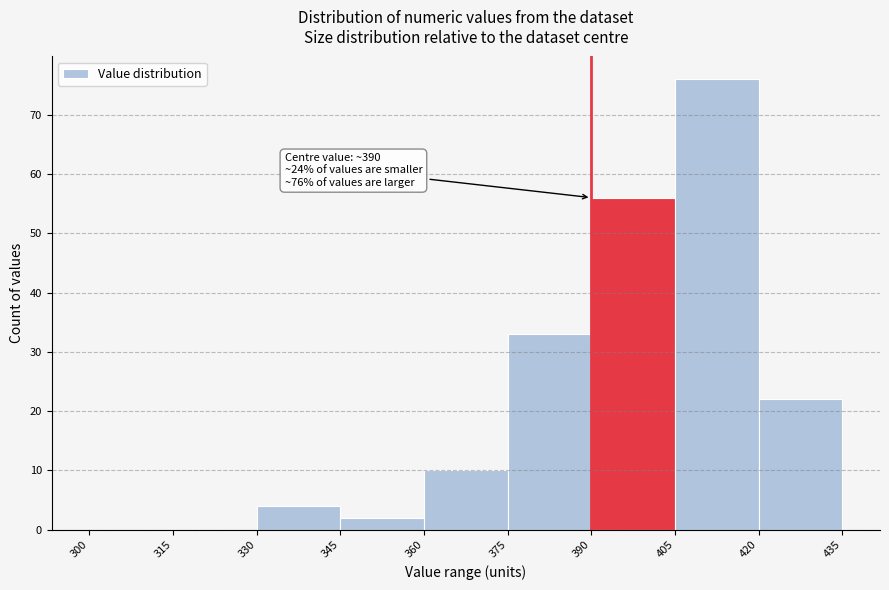

Over which range of the x-axis is the bar tallest?

405 to 420